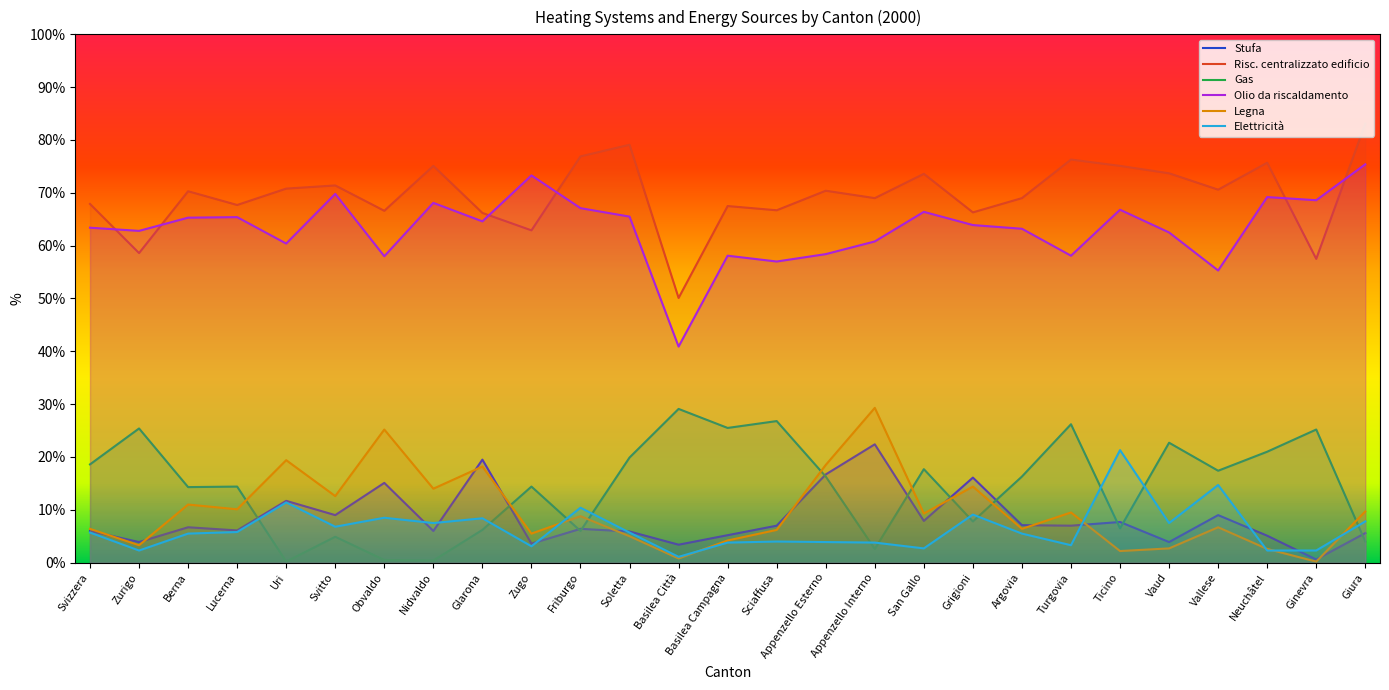

Reading left to right, extract all data points from this chart.

Stufa: Svizzera=6.0	Zurigo=3.9	Berna=6.7	Lucerna=6.1	Uri=11.7	Svitto=9.0	Obvaldo=15.1	Nidvaldo=6.0	Glarona=19.5	Zugo=3.6	Friburgo=6.4	Soletta=5.9	Basilea Città=3.4	Basilea Campagna=5.2	Sciaffusa=7.0	Appenzello Esterno=16.7	Appenzello Interno=22.4	San Gallo=7.9	Grigioni=16.1	Argovia=7.1	Turgovia=7.0	Ticino=7.7	Vaud=3.9	Vallese=9.0	Neuchâtel=5.1	Ginevra=0.6	Giura=5.6
Risc. centralizzato edificio: Svizzera=67.9	Zurigo=58.6	Berna=70.3	Lucerna=67.7	Uri=70.8	Svitto=71.4	Obvaldo=66.6	Nidvaldo=75.1	Glarona=66.2	Zugo=62.9	Friburgo=76.9	Soletta=79.1	Basilea Città=50.1	Basilea Campagna=67.5	Sciaffusa=66.7	Appenzello Esterno=70.4	Appenzello Interno=69.0	San Gallo=73.6	Grigioni=66.3	Argovia=69.0	Turgovia=76.3	Ticino=75.1	Vaud=73.7	Vallese=70.6	Neuchâtel=75.7	Ginevra=57.5	Giura=83.1
Gas: Svizzera=18.6	Zurigo=25.4	Berna=14.3	Lucerna=14.4	Uri=0.2	Svitto=4.9	Obvaldo=0.5	Nidvaldo=0.4	Glarona=6.2	Zugo=14.4	Friburgo=6.0	Soletta=19.9	Basilea Città=29.1	Basilea Campagna=25.5	Sciaffusa=26.8	Appenzello Esterno=16.3	Appenzello Interno=2.6	San Gallo=17.7	Grigioni=7.8	Argovia=16.3	Turgovia=26.2	Ticino=6.5	Vaud=22.7	Vallese=17.4	Neuchâtel=21.0	Ginevra=25.2	Giura=4.0
Olio da riscaldamento: Svizzera=63.4	Zurigo=62.8	Berna=65.3	Lucerna=65.4	Uri=60.4	Svitto=69.8	Obvaldo=58.0	Nidvaldo=68.1	Glarona=64.6	Zugo=73.3	Friburgo=67.1	Soletta=65.5	Basilea Città=40.9	Basilea Campagna=58.1	Sciaffusa=57.0	Appenzello Esterno=58.4	Appenzello Interno=60.8	San Gallo=66.4	Grigioni=63.9	Argovia=63.2	Turgovia=58.1	Ticino=66.8	Vaud=62.5	Vallese=55.3	Neuchâtel=69.2	Ginevra=68.6	Giura=75.4
Legna: Svizzera=6.4	Zurigo=3.3	Berna=11.0	Lucerna=10.1	Uri=19.4	Svitto=12.6	Obvaldo=25.2	Nidvaldo=14.0	Glarona=18.2	Zugo=5.5	Friburgo=8.8	Soletta=5.0	Basilea Città=0.8	Basilea Campagna=4.2	Sciaffusa=6.2	Appenzello Esterno=18.5	Appenzello Interno=29.3	San Gallo=9.3	Grigioni=14.4	Argovia=6.4	Turgovia=9.5	Ticino=2.2	Vaud=2.7	Vallese=6.7	Neuchâtel=2.6	Ginevra=0.2	Giura=9.7
Elettricità: Svizzera=5.7	Zurigo=2.3	Berna=5.5	Lucerna=5.8	Uri=11.4	Svitto=6.8	Obvaldo=8.5	Nidvaldo=7.5	Glarona=8.4	Zugo=3.1	Friburgo=10.4	Soletta=5.7	Basilea Città=1.1	Basilea Campagna=3.8	Sciaffusa=4.0	Appenzello Esterno=3.9	Appenzello Interno=3.8	San Gallo=2.7	Grigioni=9.1	Argovia=5.5	Turgovia=3.3	Ticino=21.3	Vaud=7.5	Vallese=14.7	Neuchâtel=2.3	Ginevra=2.3	Giura=7.8